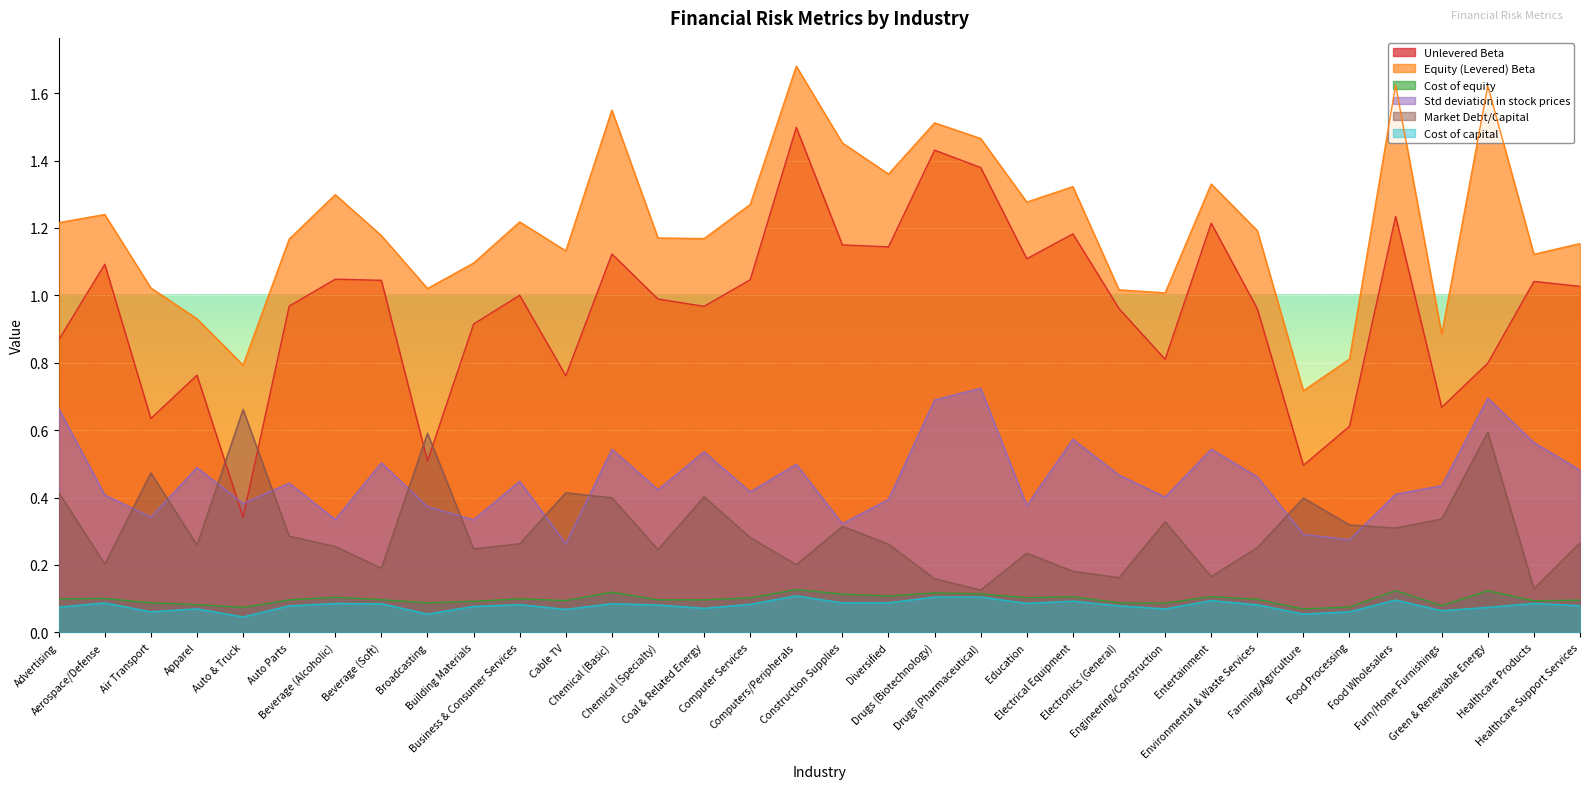

Which label corresponds to the smallest value in the chart?

Auto & Truck